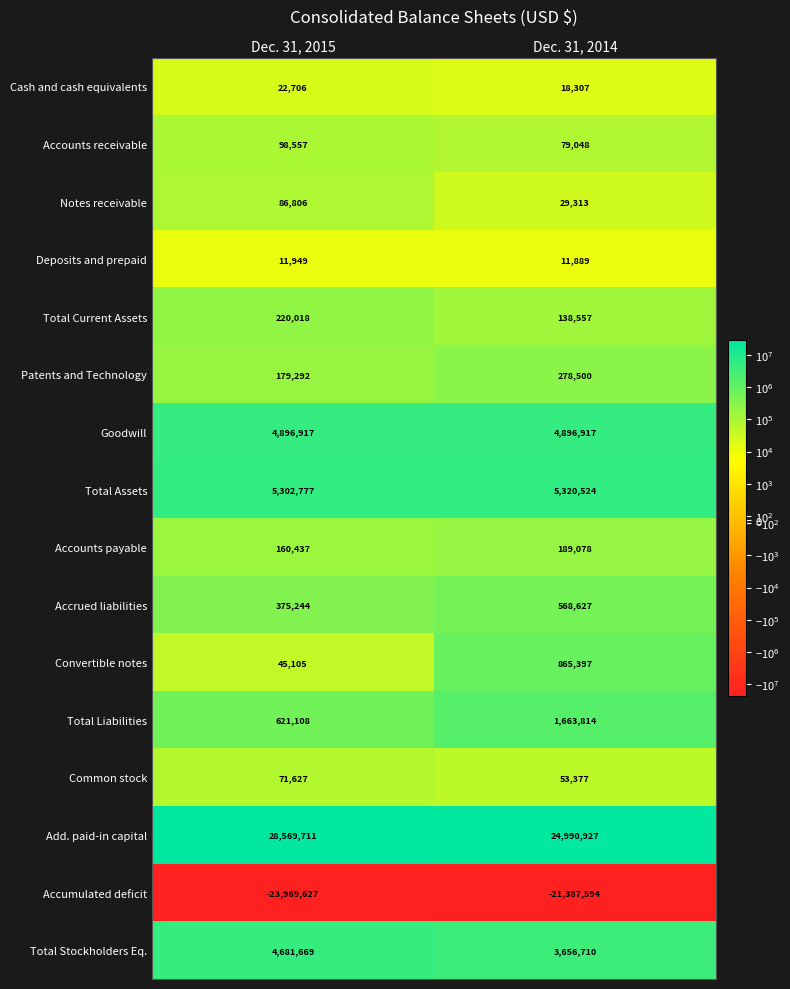

The value of Accrued liabilities at Dec. 31, 2015 is 489133. True or false?

False